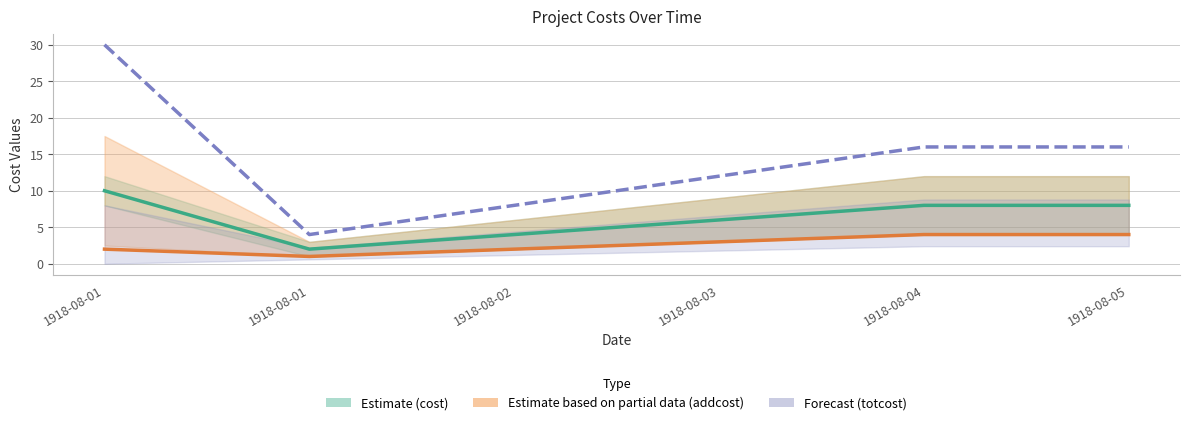

Is the value of addcost at 1918-08-02 greater than the value of totcost (capped) at 1918-08-05?

No